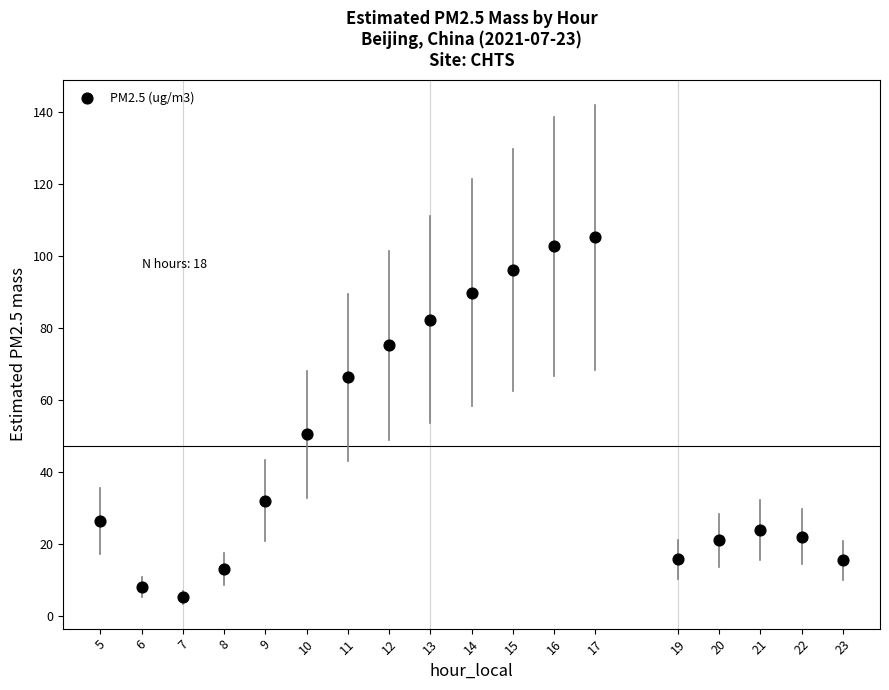

What is the range of Y values (max minus min)?

99.9